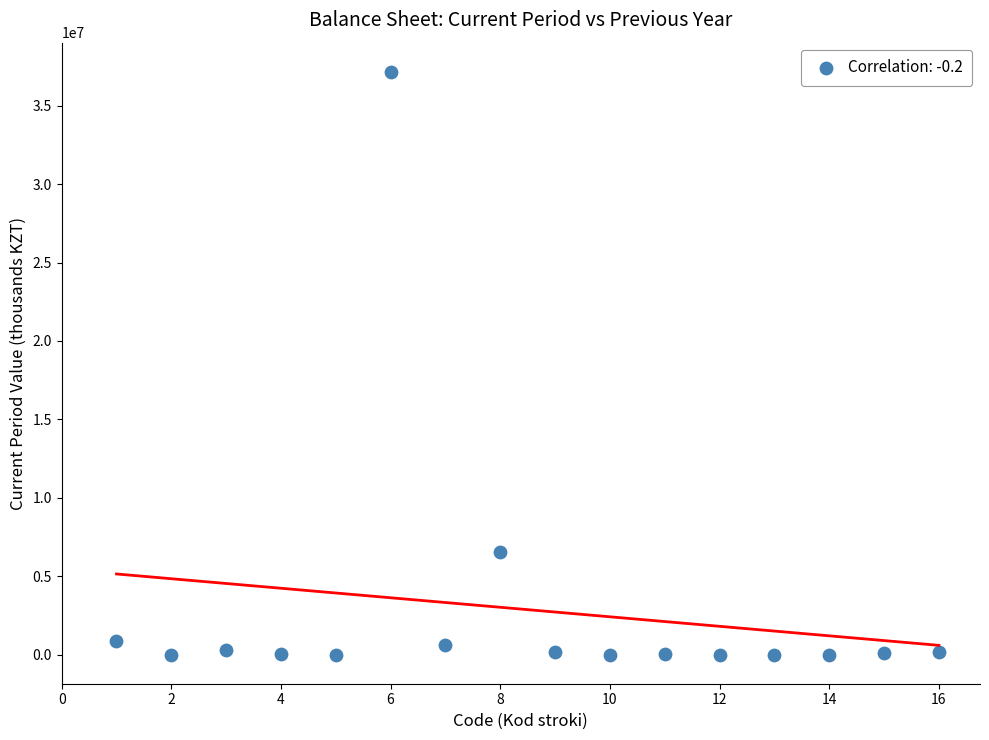

What is the range of Y values (max minus min)?

37159083.0